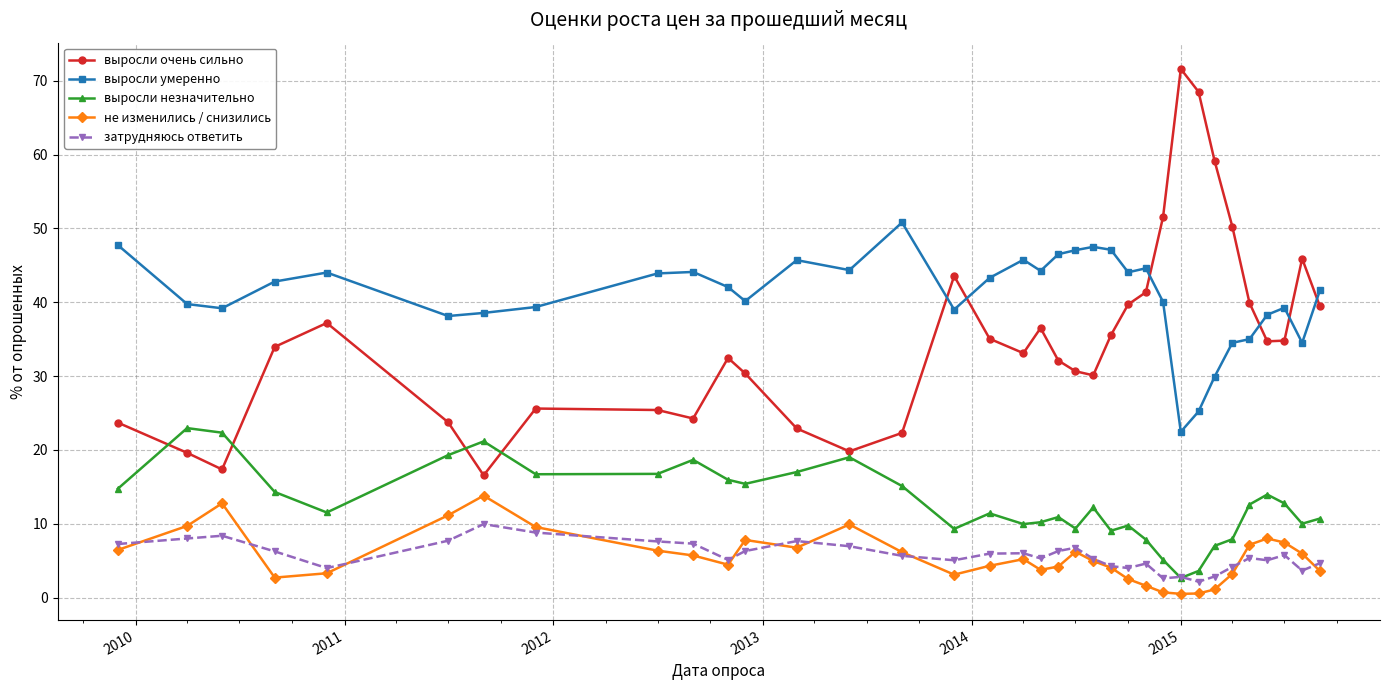

List the series in order of their peak value, lowest first.

затрудняюсь ответить, не изменились / снизились, выросли незначительно, выросли умеренно, выросли очень сильно